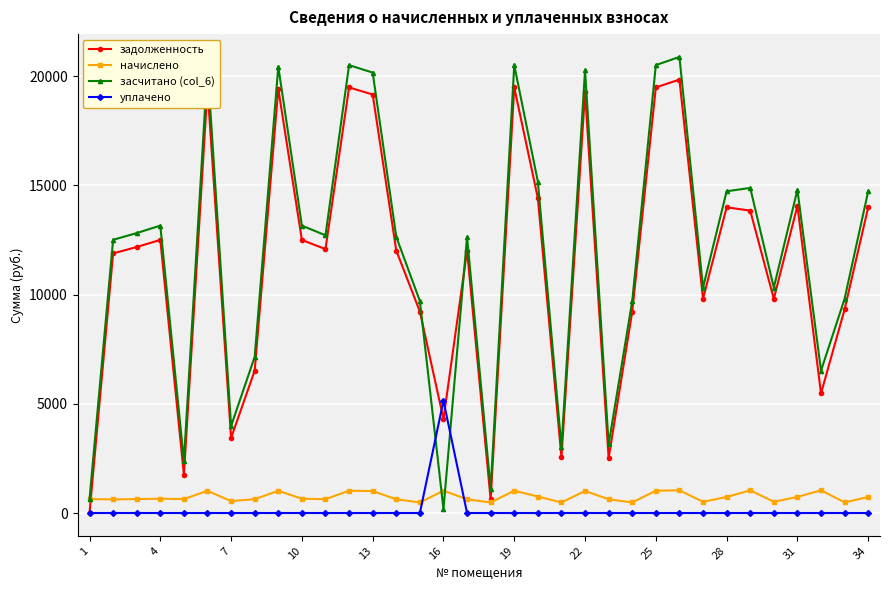

How many values in the засчитано (col_6) series exceed 12716?

17